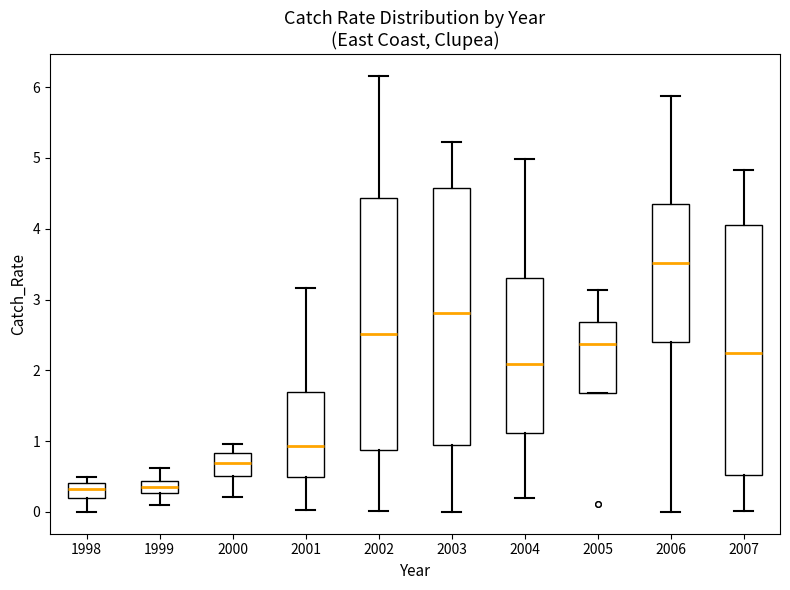

Reading left to right, transcribe this box plot: for each box, give where its median line is, the range the box spans, and where its two whiskers end, as read against the y-axis. The values are not printed on the chart, so give them approximately, as read against the axis.

1998: median 0.3, box 0.2 to 0.4, whiskers 0.0 to 0.5
1999: median 0.4 (inside the box), box 0.3 to 0.4, whiskers 0.1 to 0.6
2000: median 0.7, box 0.5 to 0.8, whiskers 0.2 to 1.0
2001: median 0.9, box 0.5 to 1.7, whiskers 0.0 to 3.2
2002: median 2.5, box 0.9 to 4.4, whiskers 0.0 to 6.2
2003: median 2.8, box 0.9 to 4.6, whiskers 0.0 to 5.2
2004: median 2.1, box 1.1 to 3.3, whiskers 0.2 to 5.0
2005: median 2.4, box 1.7 to 2.7, whiskers 1.7 to 3.1
2006: median 3.5, box 2.4 to 4.3, whiskers 0.0 to 5.9
2007: median 2.2, box 0.5 to 4.1, whiskers 0.0 to 4.8